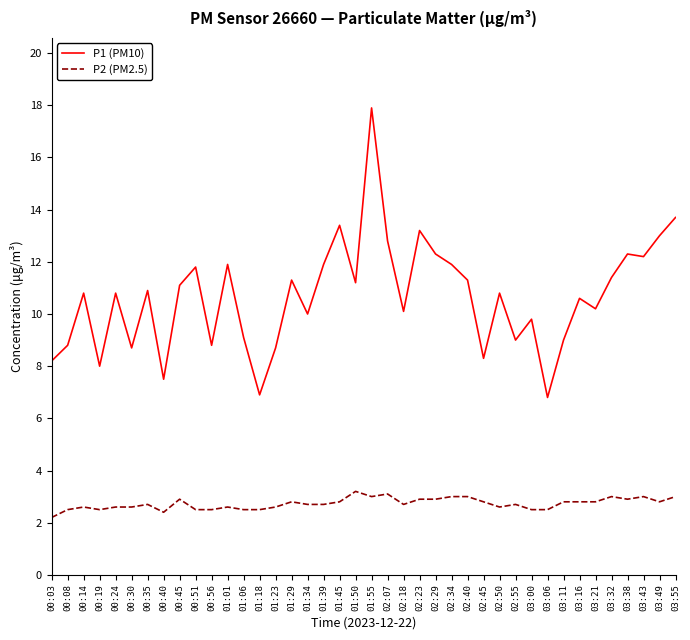

What is the difference between the highest and lowest values at 03:32?

8.4